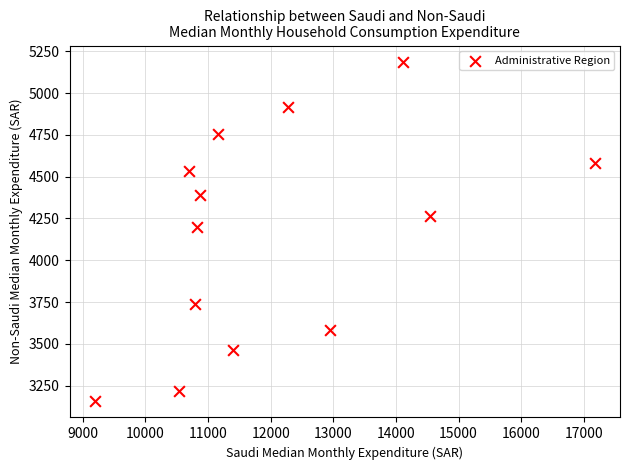

What is the range of X values (max minus min)?

7990